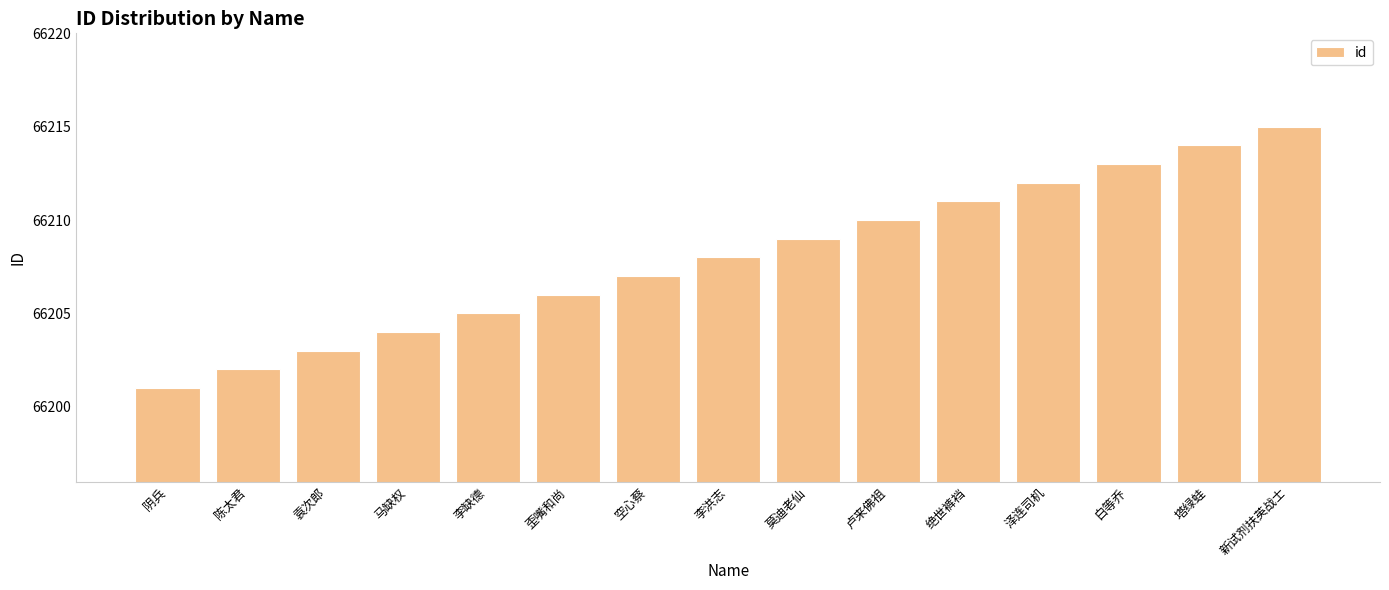

What is the label of the 12th bar from the left?

泽连司机